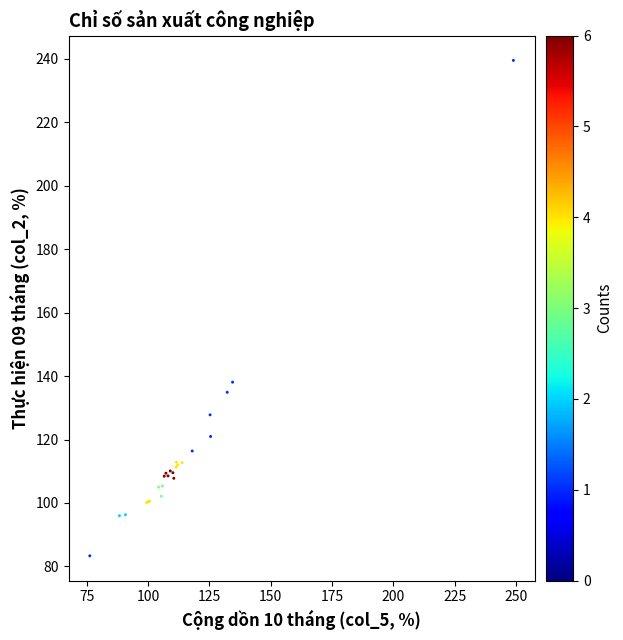

What Y value in the scatter plot is closest to 161?

138.1